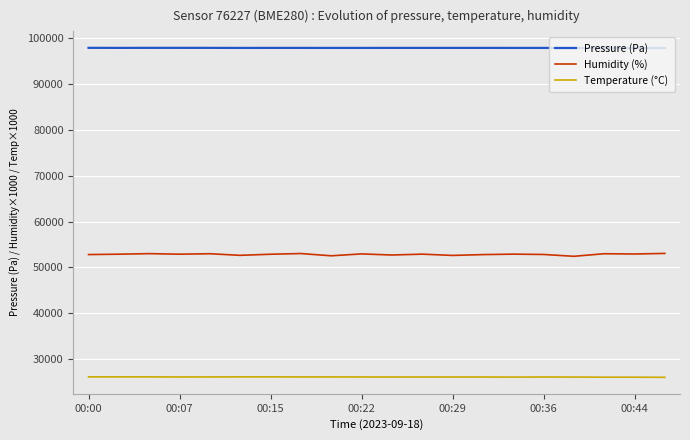

Rank the series by their average value, from lowest to highest.

Temperature (°C), Humidity (%), Pressure (Pa)